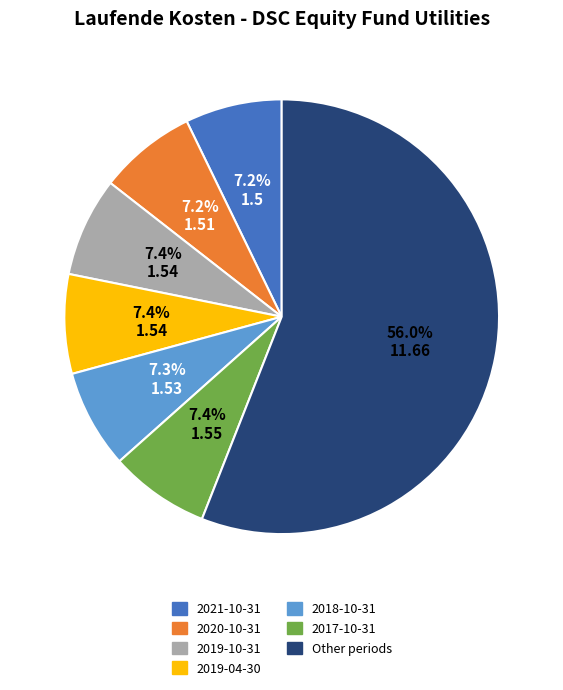

How many slices are in this pie chart?

7